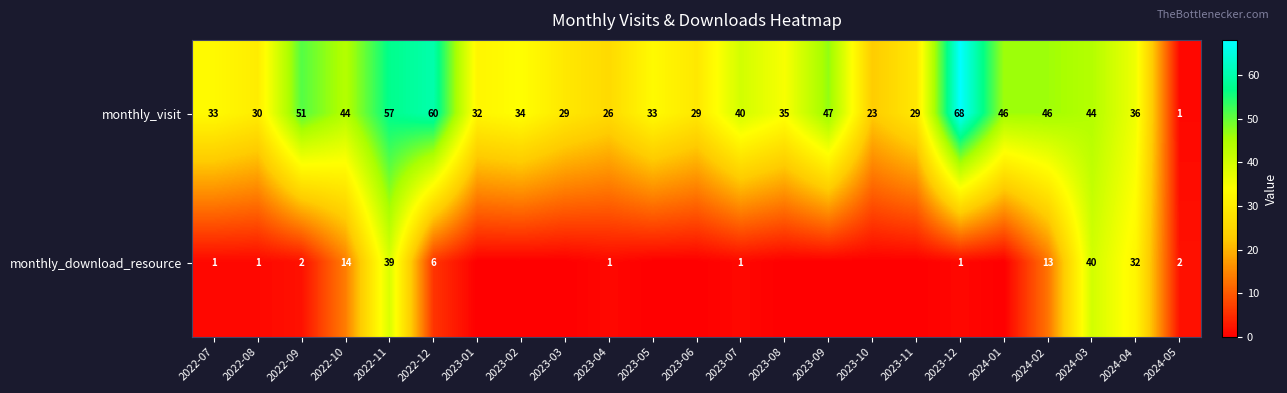

At which category is the sum across all series the highest?

2022-11